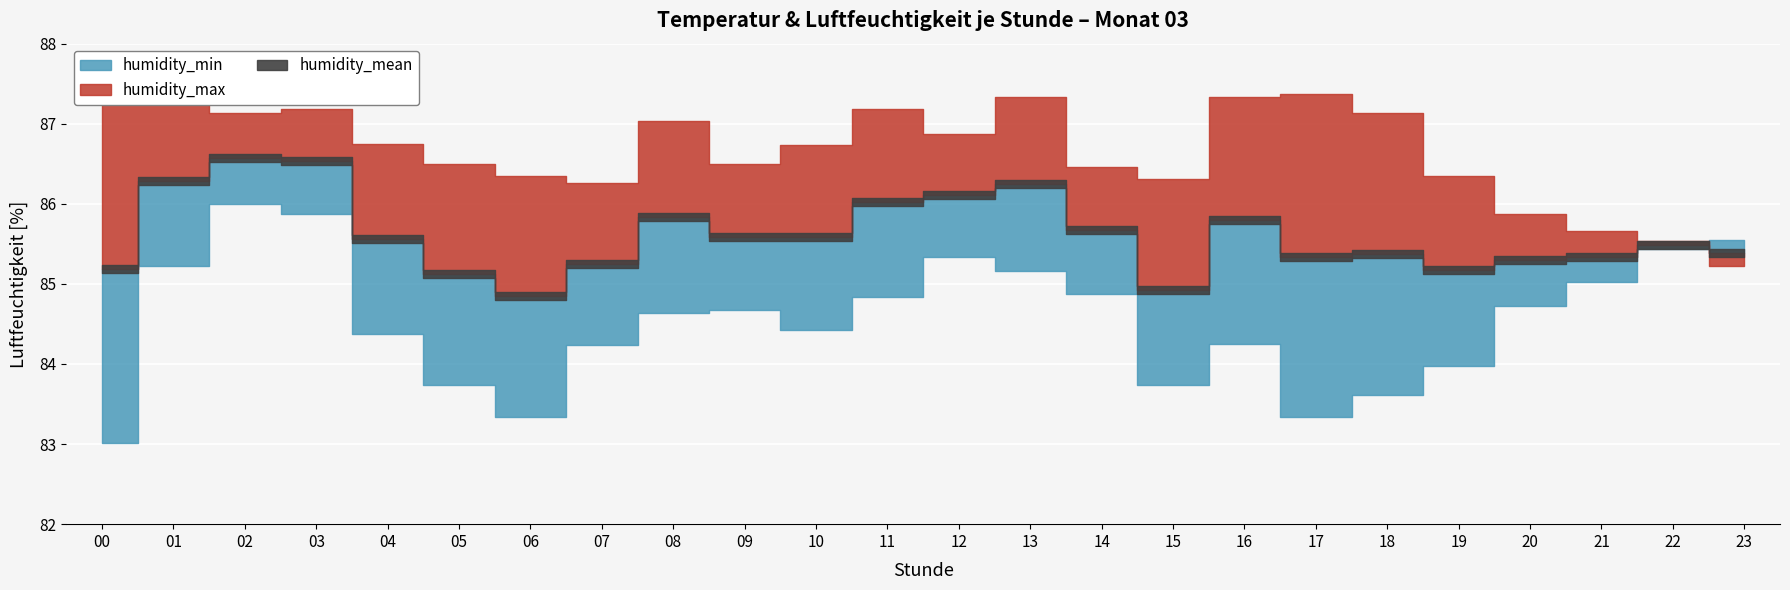

In humidity_min, how many points are lower than both neighbors (excluding endpoints)?

4